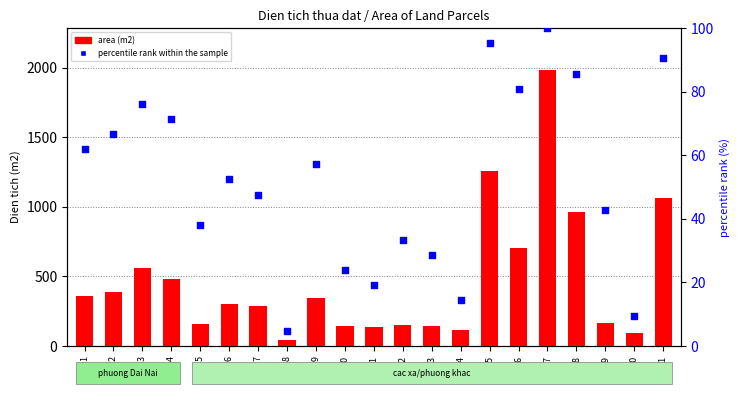

Which series has the largest Y range (max minus min)?

area (m2)